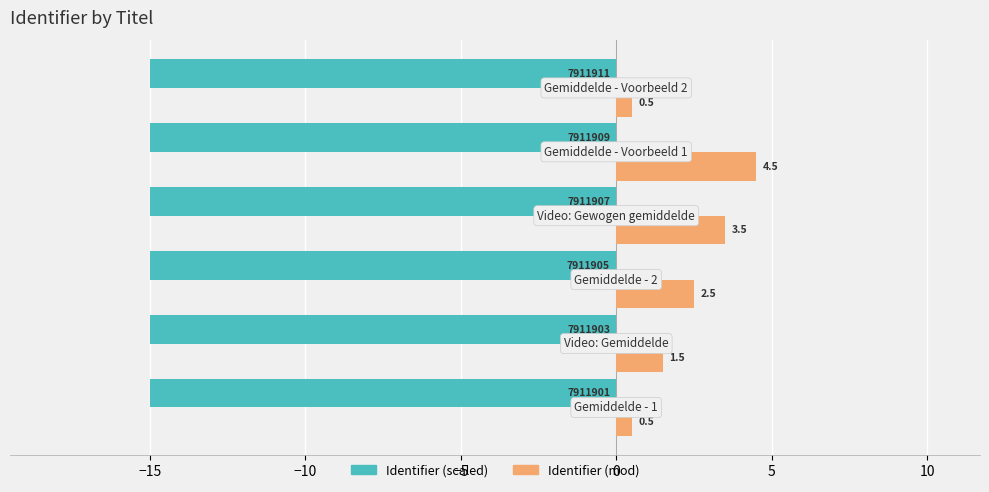

Rank the series by their average value, from lowest to highest.

Identifier (scaled), Identifier (mod)